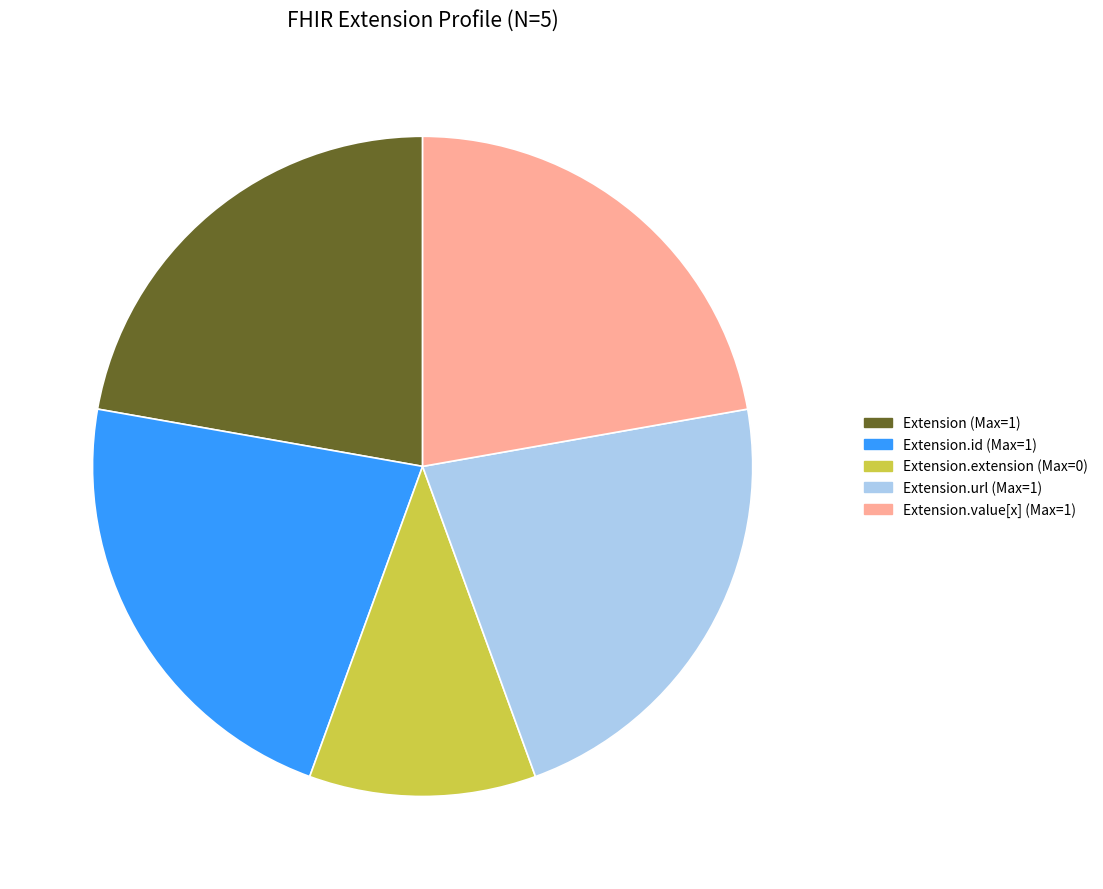

Does any single category account for the majority?

No